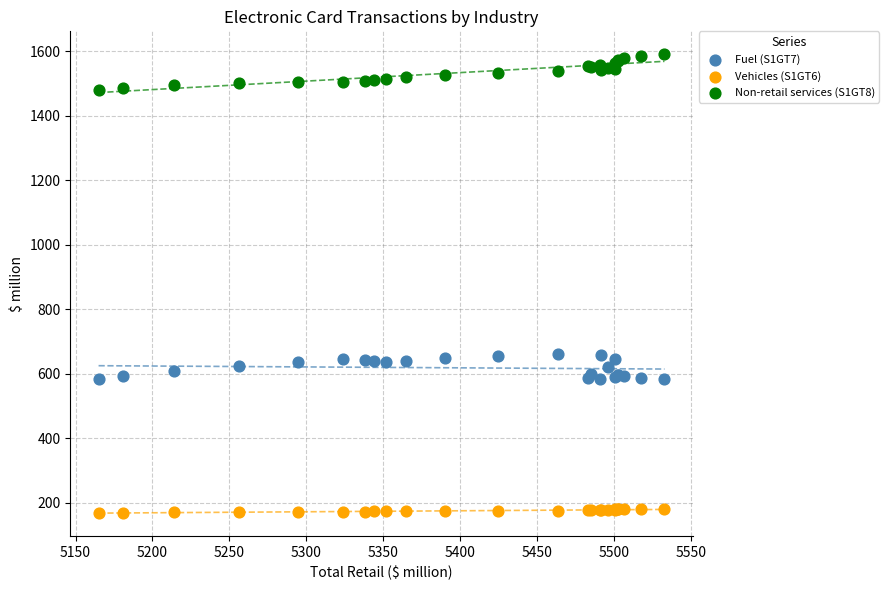

Which series reaches the minimum Y coordinate?

Vehicles (S1GT6)